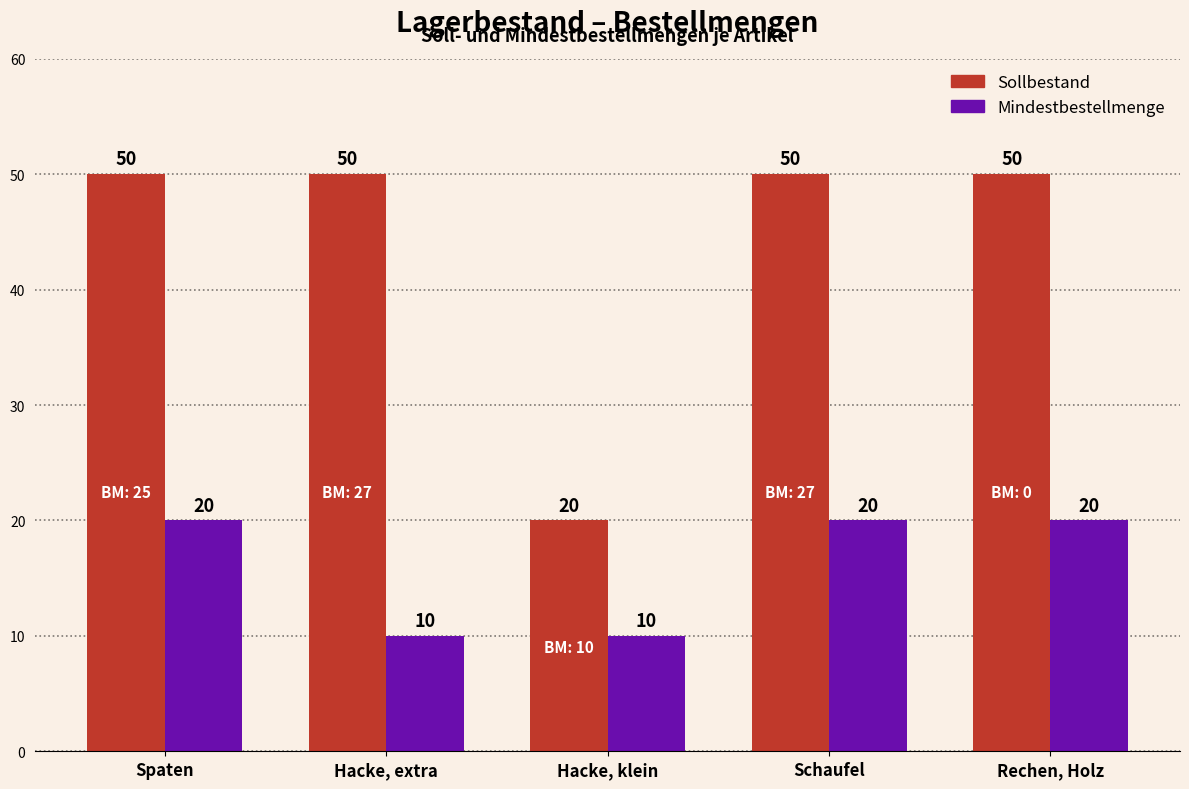

What position from the right is Schaufel?

2